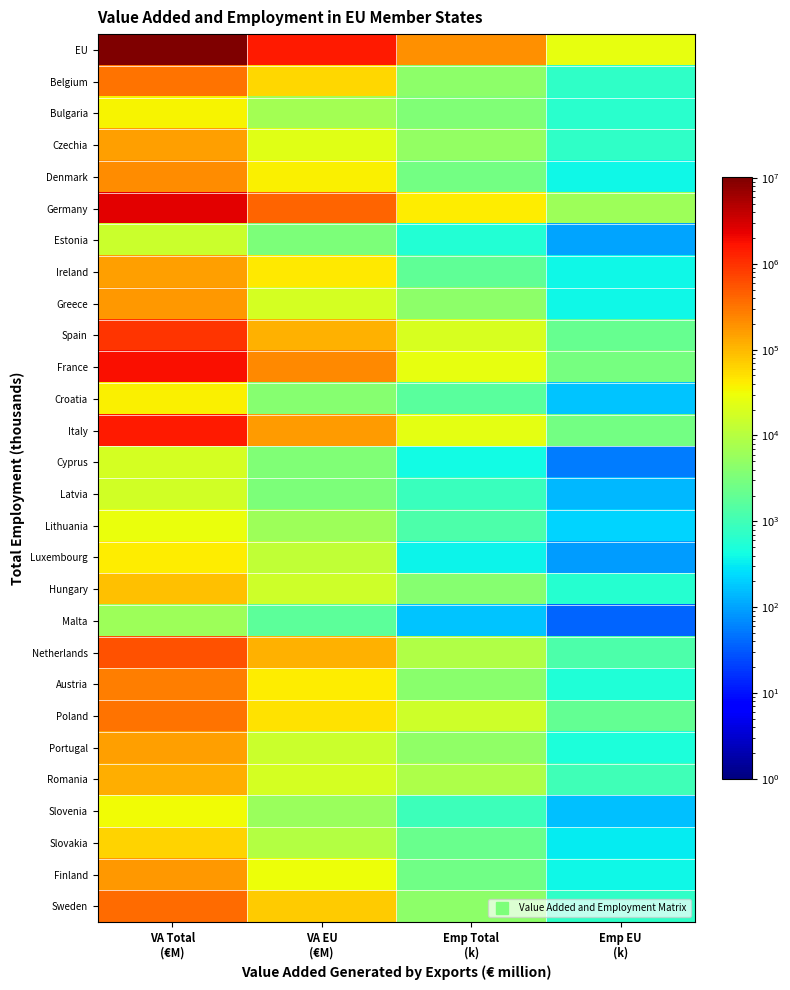

Reading left to right, what are all the values shown in this chart?

EU: VA Total
(€M)=10179356.0	VA EU
(€M)=1526625.7	Emp Total
(k)=195940.2	Emp EU
(k)=25691.1
Belgium: VA Total
(€M)=337532.0	VA EU
(€M)=60705.0	Emp Total
(k)=4553.1	Emp EU
(k)=746.2
Bulgaria: VA Total
(€M)=36367.0	VA EU
(€M)=6840.7	Emp Total
(k)=3524.6	Emp EU
(k)=650.0
Czechia: VA Total
(€M)=149926.0	VA EU
(€M)=22536.1	Emp Total
(k)=5043.4	Emp EU
(k)=746.7
Denmark: VA Total
(€M)=214392.0	VA EU
(€M)=38281.8	Emp Total
(k)=2787.0	Emp EU
(k)=388.5
Germany: VA Total
(€M)=2425157.0	VA EU
(€M)=431394.1	Emp Total
(k)=41544.0	Emp EU
(k)=6133.6
Estonia: VA Total
(€M)=14696.0	VA EU
(€M)=3303.3	Emp Total
(k)=575.3	Emp EU
(k)=101.1
Ireland: VA Total
(€M)=157398.0	VA EU
(€M)=42934.9	Emp Total
(k)=1885.8	Emp EU
(k)=381.1
Greece: VA Total
(€M)=178348.0	VA EU
(€M)=18096.2	Emp Total
(k)=4505.1	Emp EU
(k)=386.4
Spain: VA Total
(€M)=982461.0	VA EU
(€M)=112157.6	Emp Total
(k)=19010.8	Emp EU
(k)=2145.4
France: VA Total
(€M)=1852434.0	VA EU
(€M)=226561.8	Emp Total
(k)=27048.0	Emp EU
(k)=2990.8
Croatia: VA Total
(€M)=39027.0	VA EU
(€M)=3972.9	Emp Total
(k)=1604.3	Emp EU
(k)=174.5
Italy: VA Total
(€M)=1483836.0	VA EU
(€M)=167188.9	Emp Total
(k)=24849.7	Emp EU
(k)=2724.1
Cyprus: VA Total
(€M)=17692.0	VA EU
(€M)=3419.2	Emp Total
(k)=407.3	Emp EU
(k)=55.0
Latvia: VA Total
(€M)=17492.0	VA EU
(€M)=3241.6	Emp Total
(k)=856.2	Emp EU
(k)=142.3
Lithuania: VA Total
(€M)=28311.0	VA EU
(€M)=6065.6	Emp Total
(k)=1255.1	Emp EU
(k)=215.1
Luxembourg: VA Total
(€M)=40005.0	VA EU
(€M)=12324.0	Emp Total
(k)=369.6	Emp EU
(k)=91.3
Hungary: VA Total
(€M)=87296.0	VA EU
(€M)=16093.1	Emp Total
(k)=3947.5	Emp EU
(k)=618.5
Malta: VA Total
(€M)=6071.0	VA EU
(€M)=1807.7	Emp Total
(k)=168.6	Emp EU
(k)=37.9
Netherlands: VA Total
(€M)=587798.0	VA EU
(€M)=110403.7	Emp Total
(k)=8855.0	Emp EU
(k)=1310.4
Austria: VA Total
(€M)=277353.0	VA EU
(€M)=41005.2	Emp Total
(k)=4161.9	Emp EU
(k)=520.5
Poland: VA Total
(€M)=332193.0	VA EU
(€M)=48401.4	Emp Total
(k)=15457.3	Emp EU
(k)=2032.8
Portugal: VA Total
(€M)=154448.0	VA EU
(€M)=15312.5	Emp Total
(k)=4776.7	Emp EU
(k)=491.6
Romania: VA Total
(€M)=122951.0	VA EU
(€M)=17618.8	Emp Total
(k)=8522.7	Emp EU
(k)=1013.8
Slovenia: VA Total
(€M)=32387.0	VA EU
(€M)=5755.7	Emp Total
(k)=947.2	Emp EU
(k)=156.5
Slovakia: VA Total
(€M)=64908.0	VA EU
(€M)=9855.8	Emp Total
(k)=2208.3	Emp EU
(k)=324.2
Finland: VA Total
(€M)=172023.0	VA EU
(€M)=29486.5	Emp Total
(k)=2534.5	Emp EU
(k)=374.6
Sweden: VA Total
(€M)=366854.0	VA EU
(€M)=71861.9	Emp Total
(k)=4541.0	Emp EU
(k)=738.4